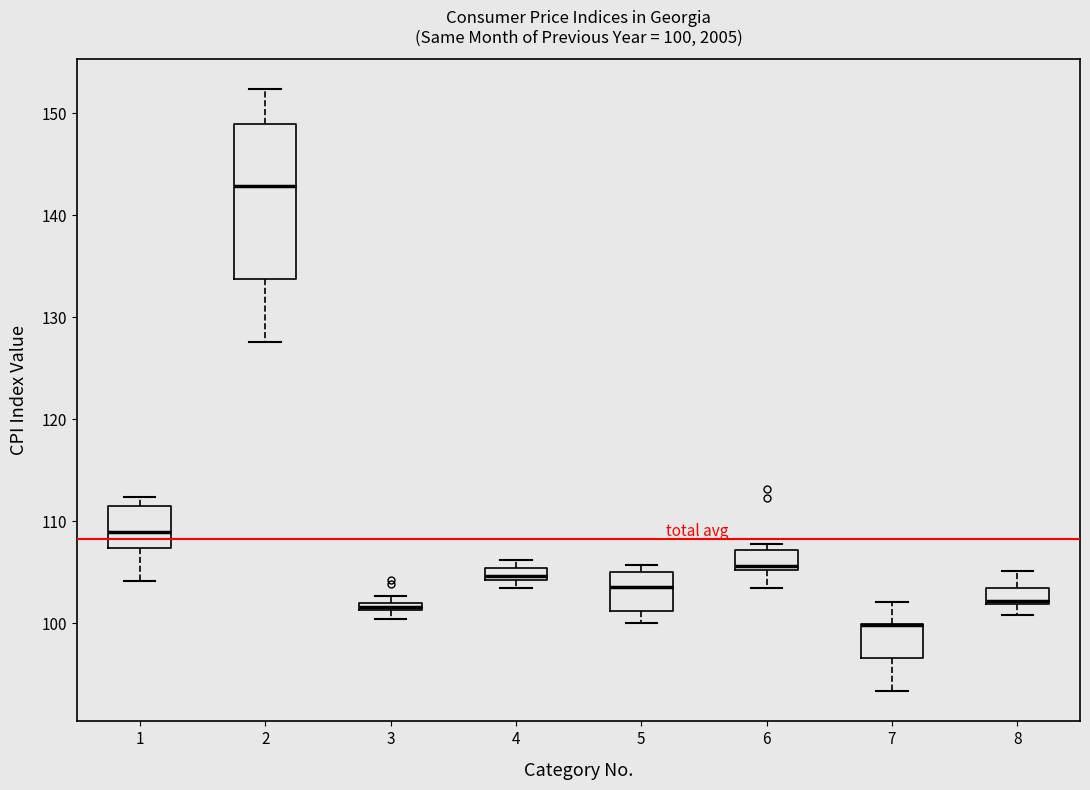

Which box is the tallest, from its lower edge to its upper edge?

2